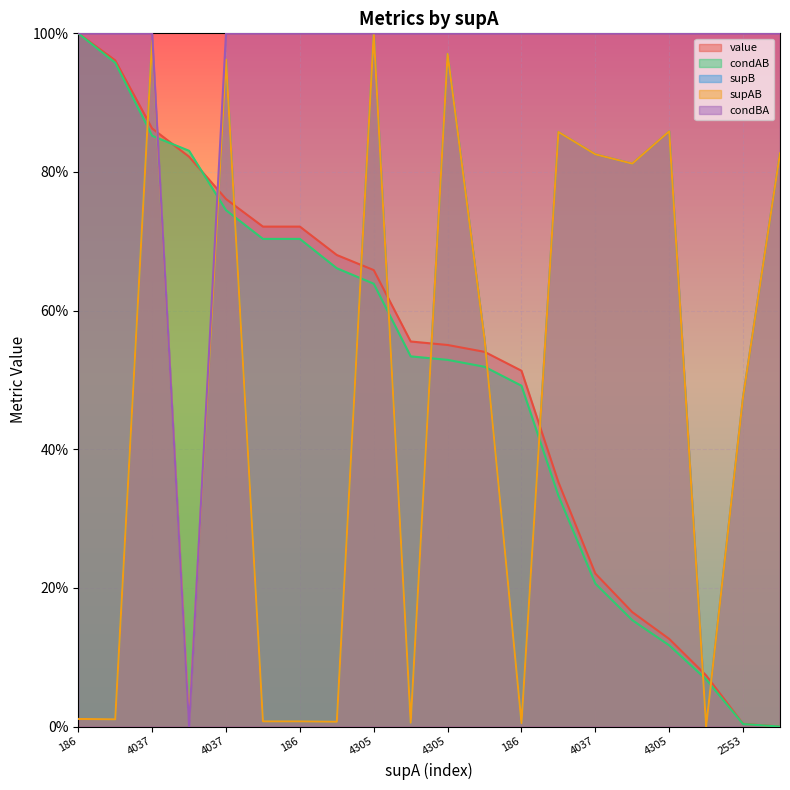

What is the sum of all value values?

10.3